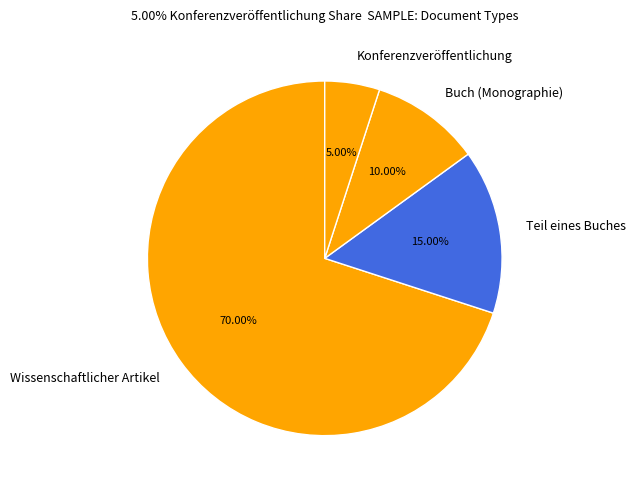

Between Wissenschaftlicher Artikel and Teil eines Buches, which is larger?

Wissenschaftlicher Artikel